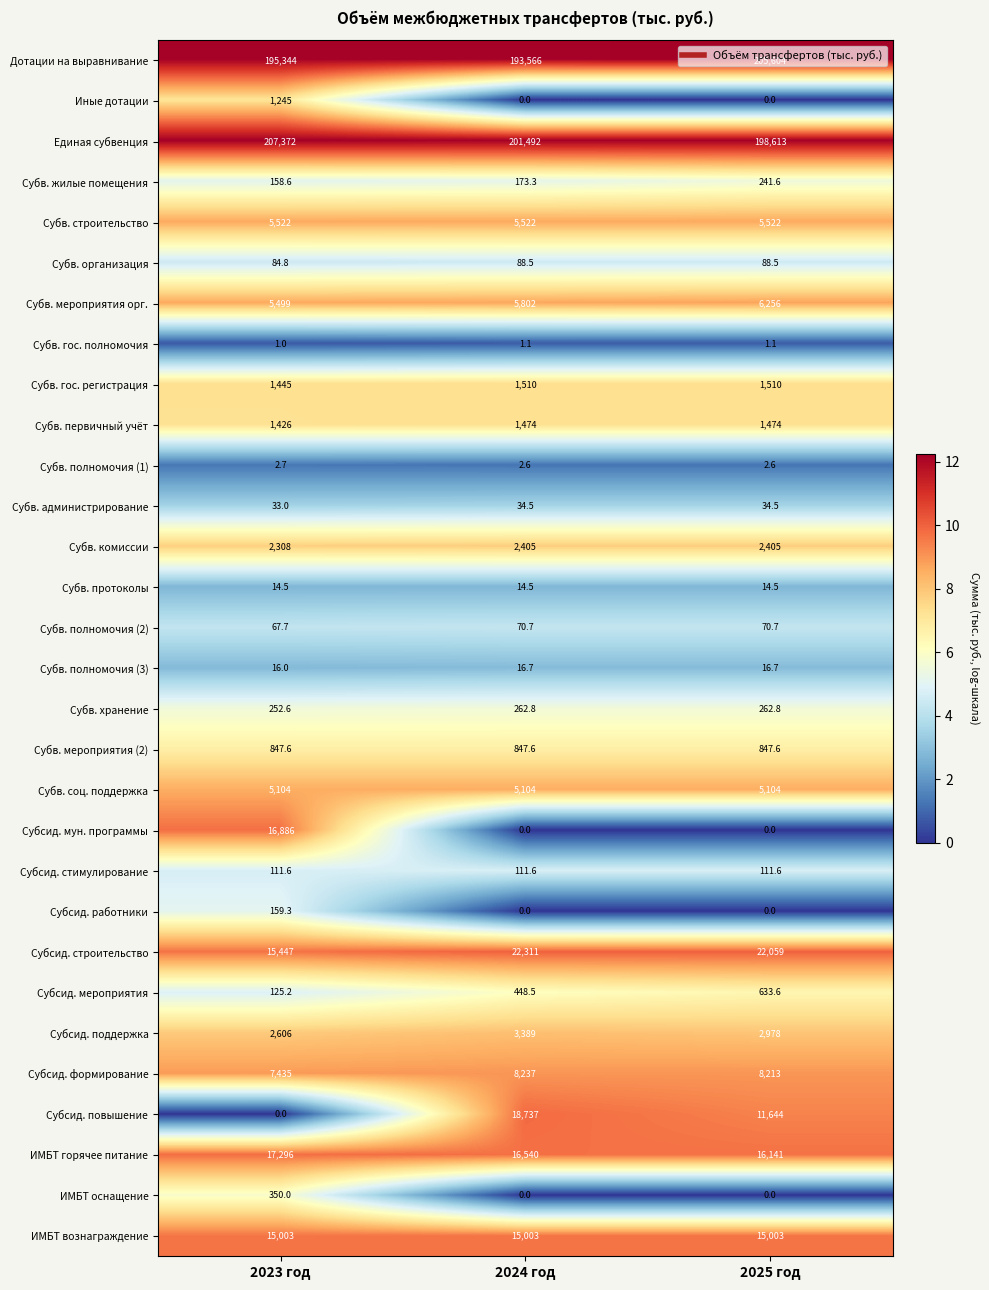

At how many categories does at least one series exceed 176387?

3